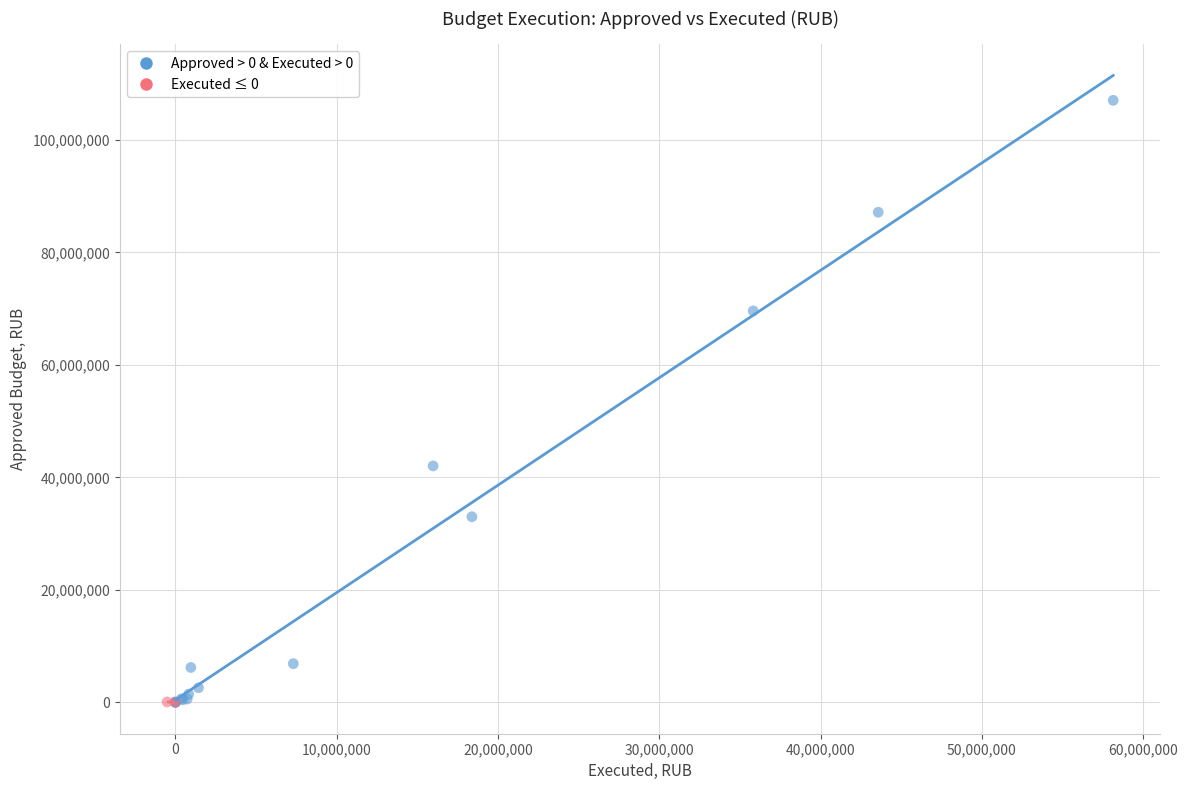

What are all the series names shown in the legend?

Approved > 0 & Executed > 0, Executed ≤ 0